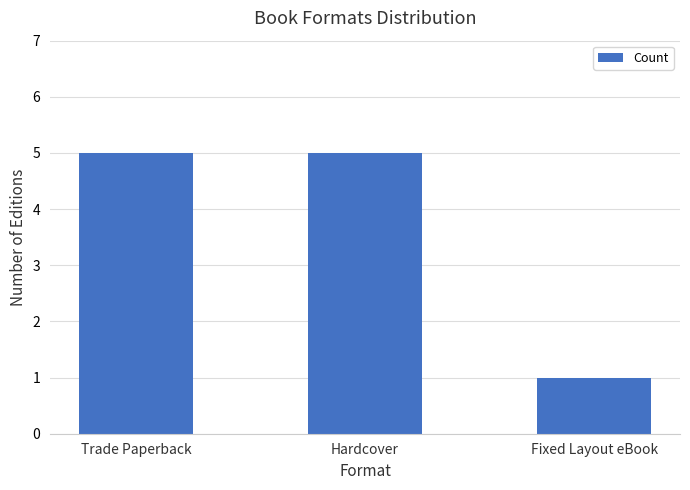

What is the value of the 3rd bar from the left?

1